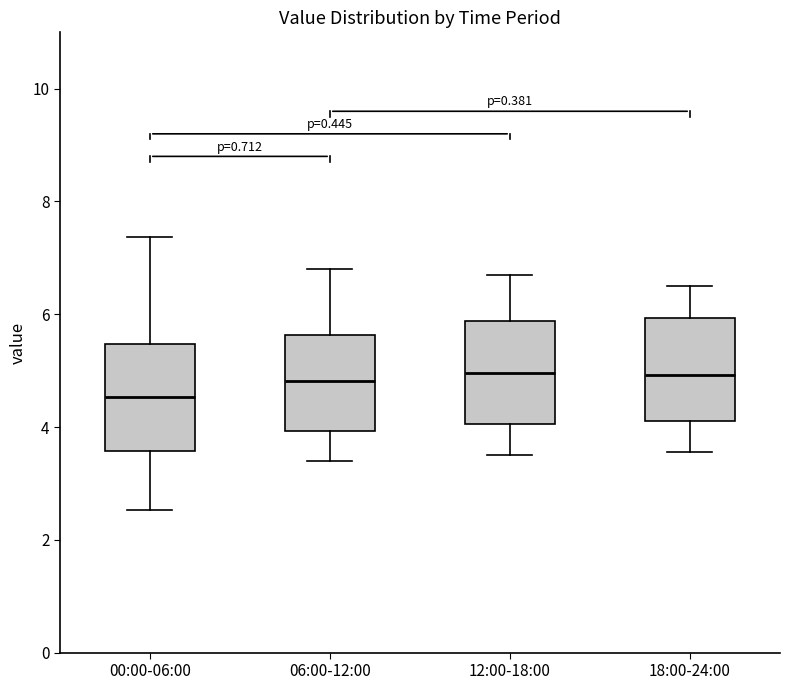

Where is the upper edge of the box for 18:00-24:00 on the y-axis? The values are not printed on the chart, so give them approximately, as read against the axis.

6.0